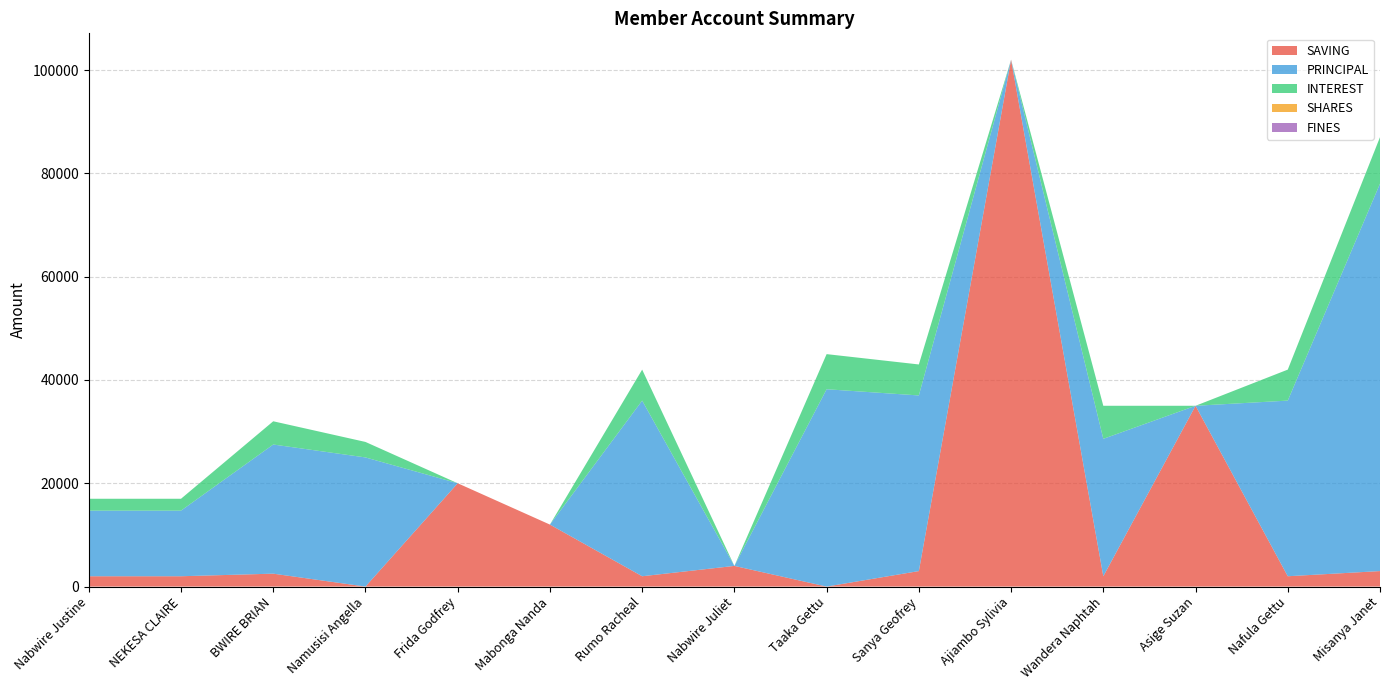

Reading left to right, what are all the values shown in this chart?

SAVING: 2000	2000	2500	0	20000	12000	2000	4000	0	3000	102000	2000	35000	2000	3000
PRINCIPAL: 12700	12700	25000	25000	0	0	34000	0	38200	34000	0	26600	0	34000	75000
INTEREST: 2300	2300	4500	3000	0	0	6000	0	6800	6000	0	6400	0	6000	9000
SHARES: 0	0	0	0	0	0	0	0	0	0	0	0	0	0	0
FINES: 0	0	0	0	0	0	0	0	0	0	0	0	0	0	0